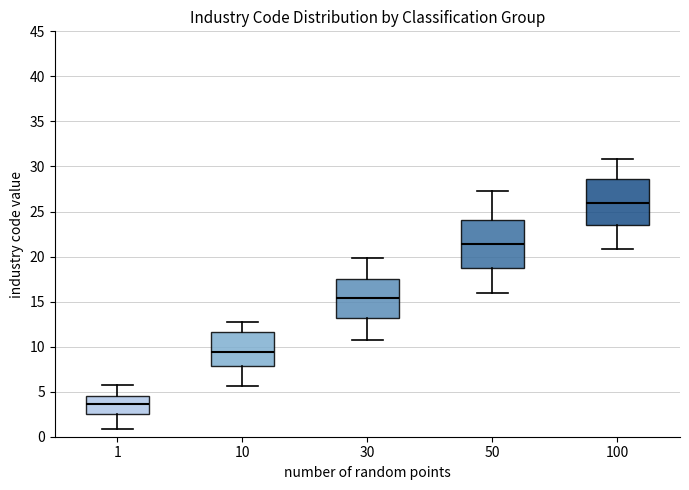

Which box has the lowest median line?

1